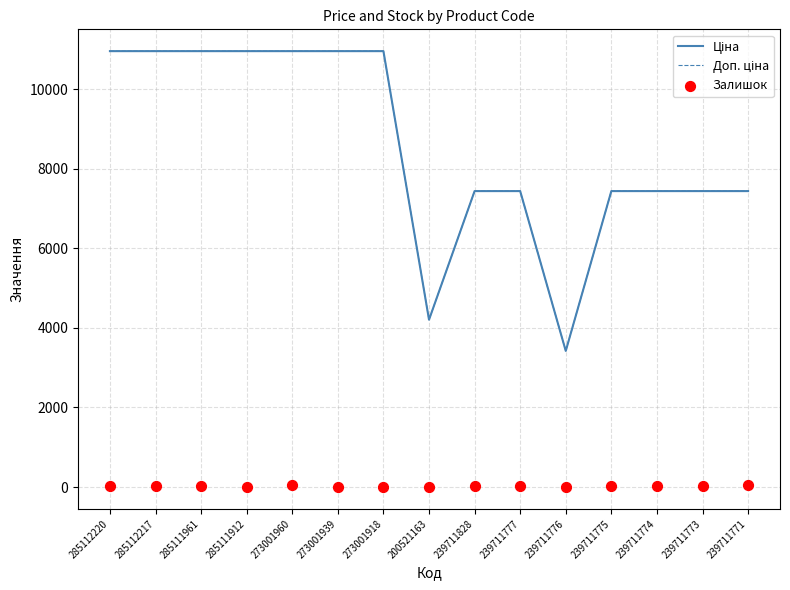

What is the total value across all series at 239711777?

14904.3